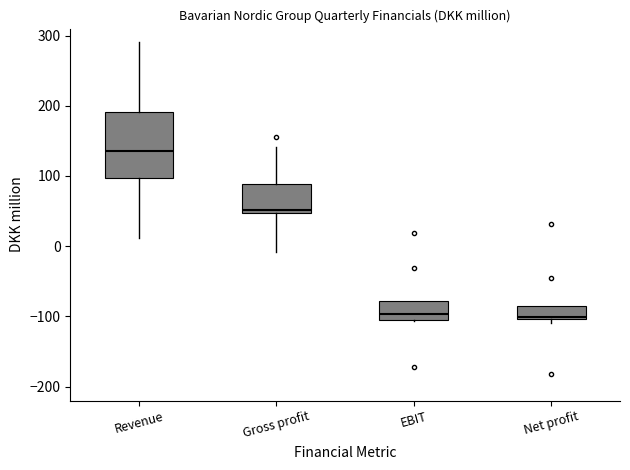

Where does the lower whisker of the box for Gross profit end on the y-axis? The values are not printed on the chart, so give them approximately, as read against the axis.

-10